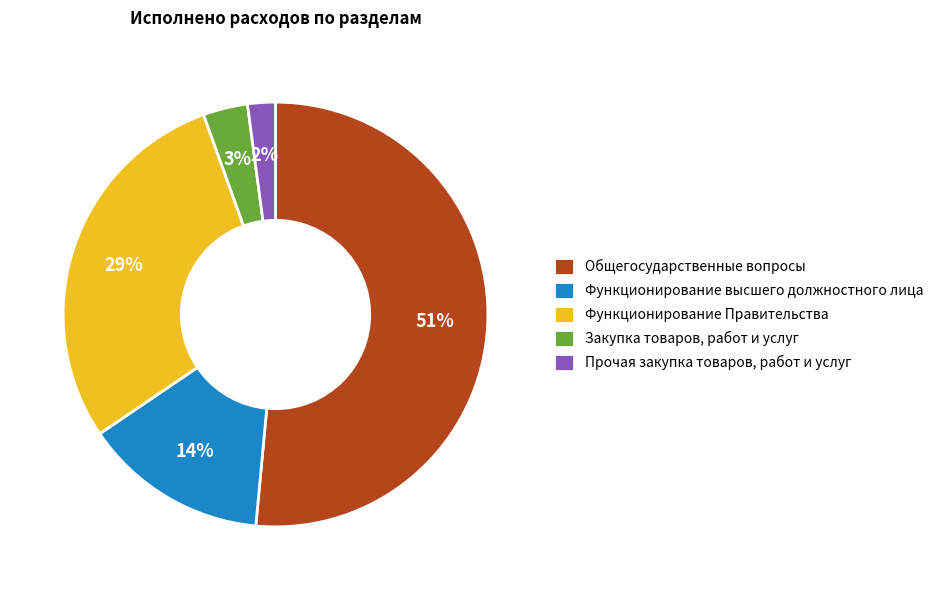

Which has a higher value, Общегосударственные вопросы or Функционирование Правительства?

Общегосударственные вопросы